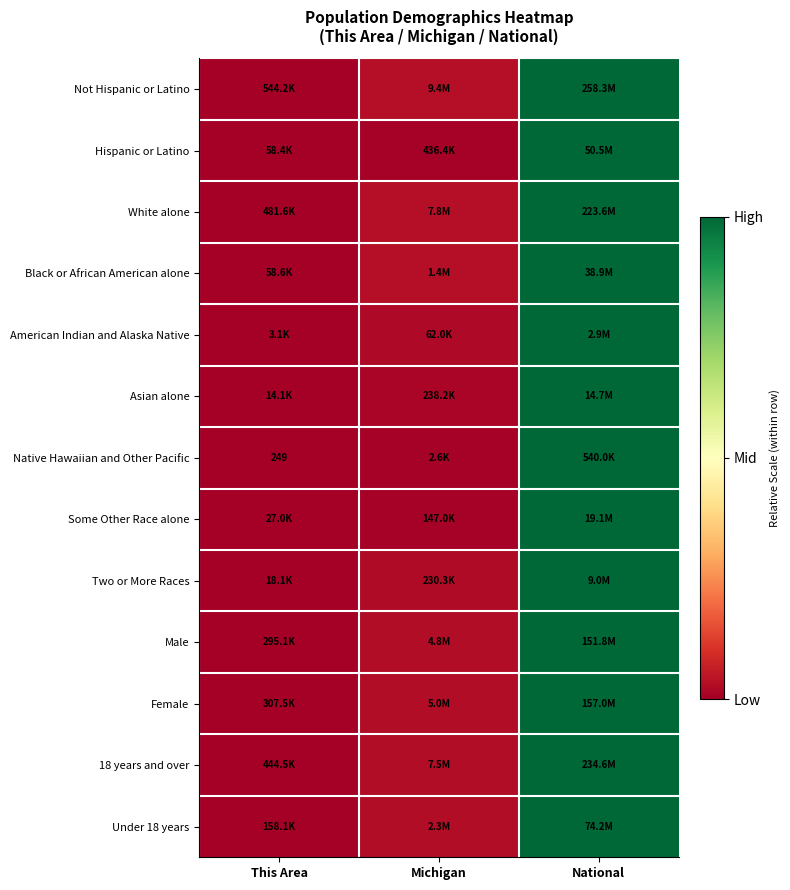

At which category is the sum across all series the highest?

National